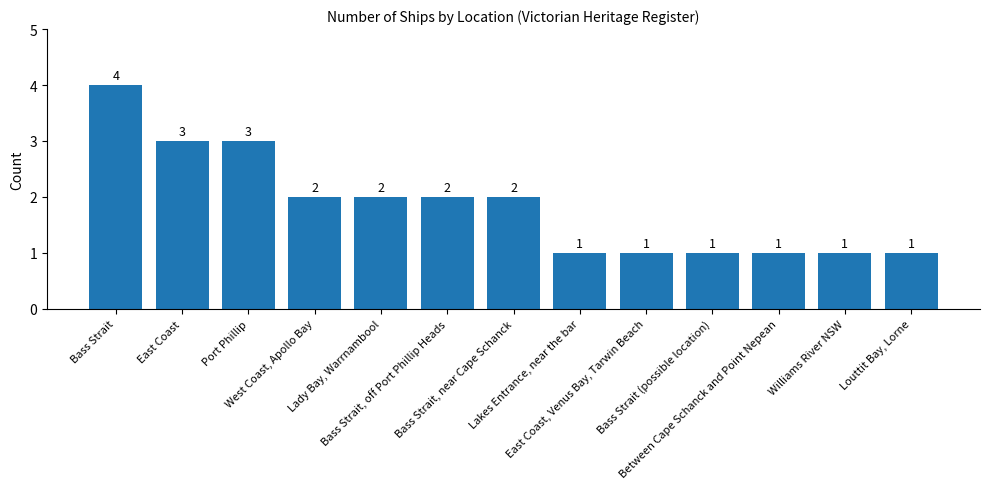

The chart shows a value of 1 at Louttit Bay, Lorne. True or false?

True